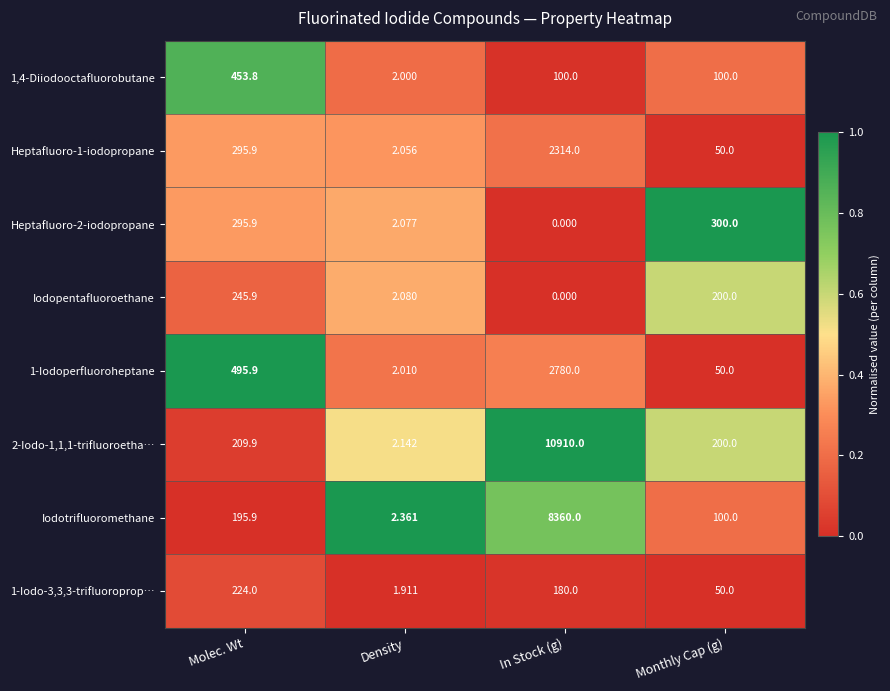

At which label does 1-Iodo-3,3,3-trifluoroprop… reach its minimum?

Density